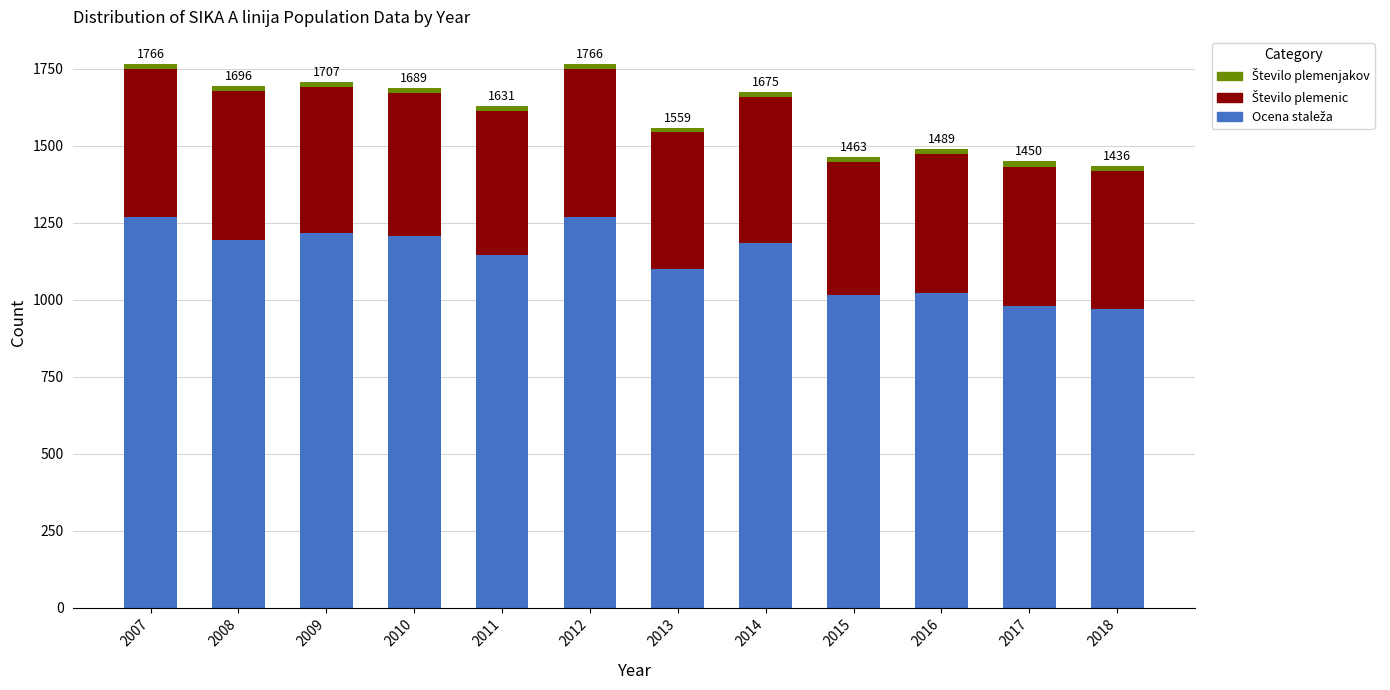

What is the difference between the maximum and minimum values in the Ocena staleža series?

300